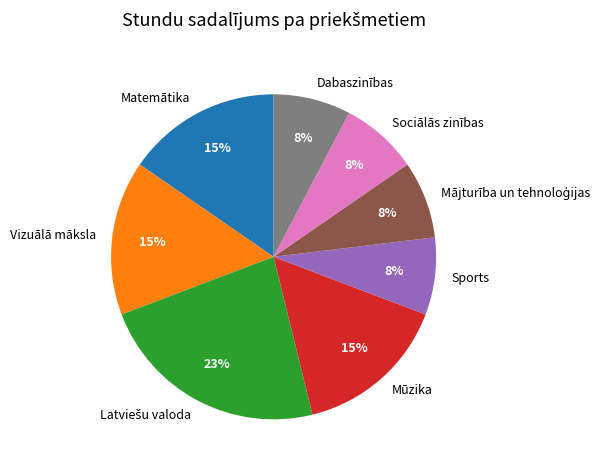

To the nearest percent, what is the difference between the largest and smallest slice percentages?

15%